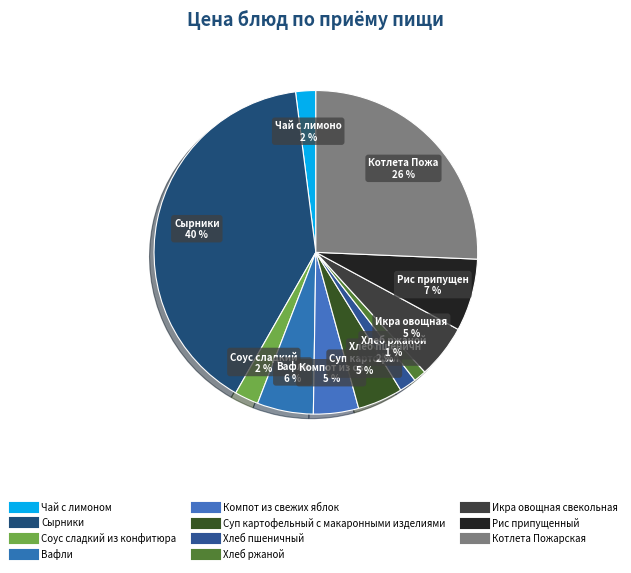

To the nearest percent, what is the difference between the Икра овощная свекольная and Хлеб пшеничный slice percentages?

4%